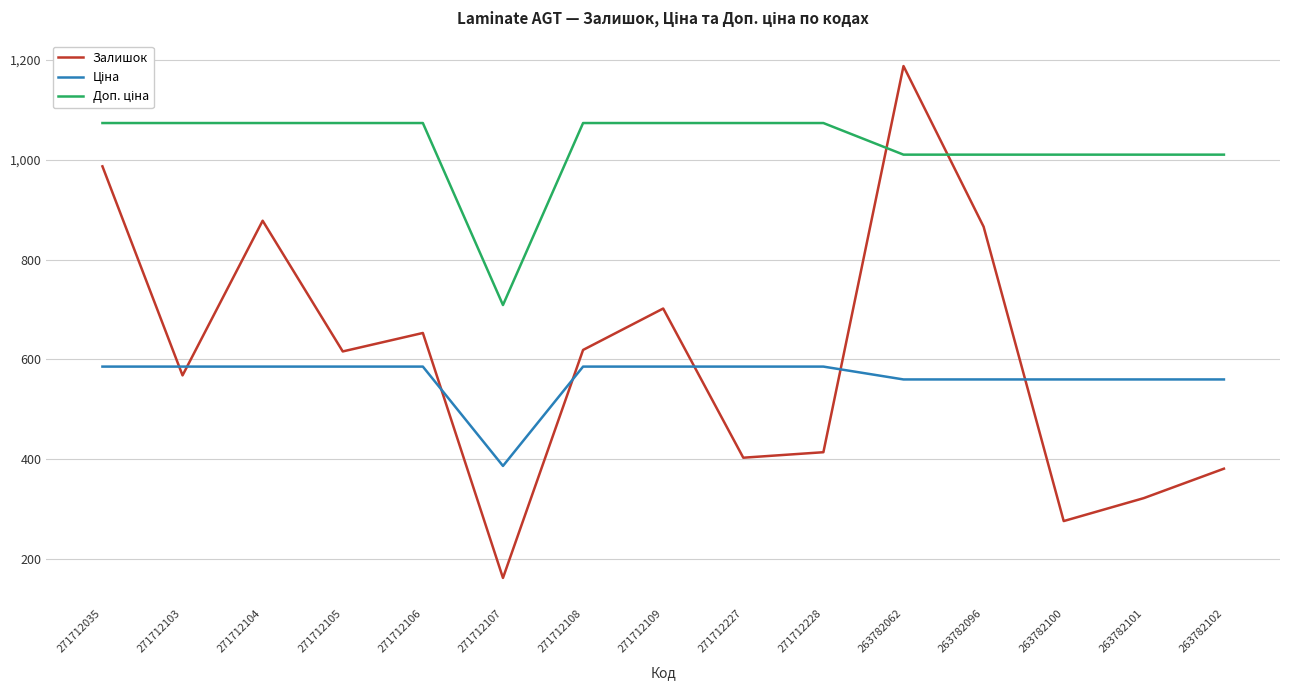

Which series has the widest spread of values?

Залишок